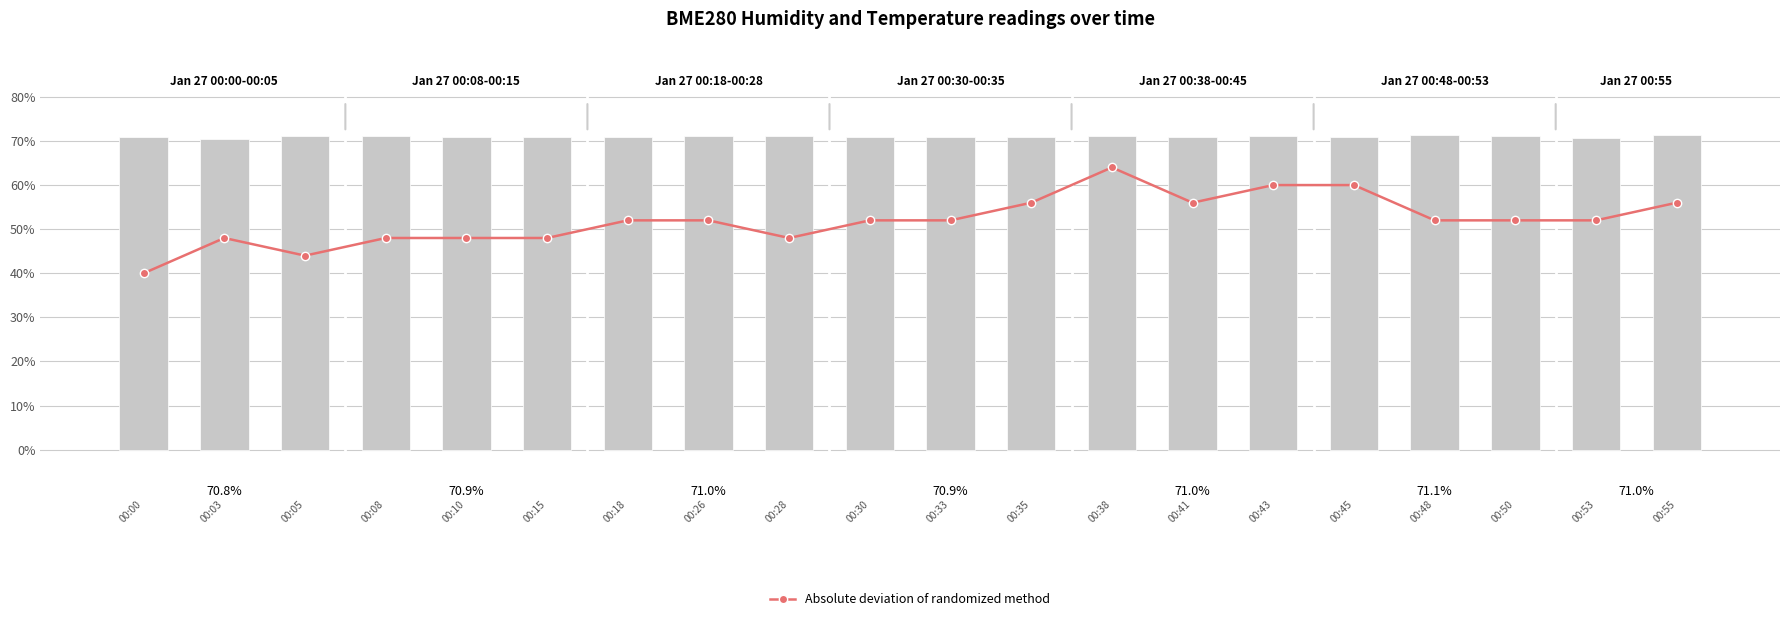

At 00:53, list the series in order from largest to smallest.

BME280_humidity, Absolute deviation of randomized method